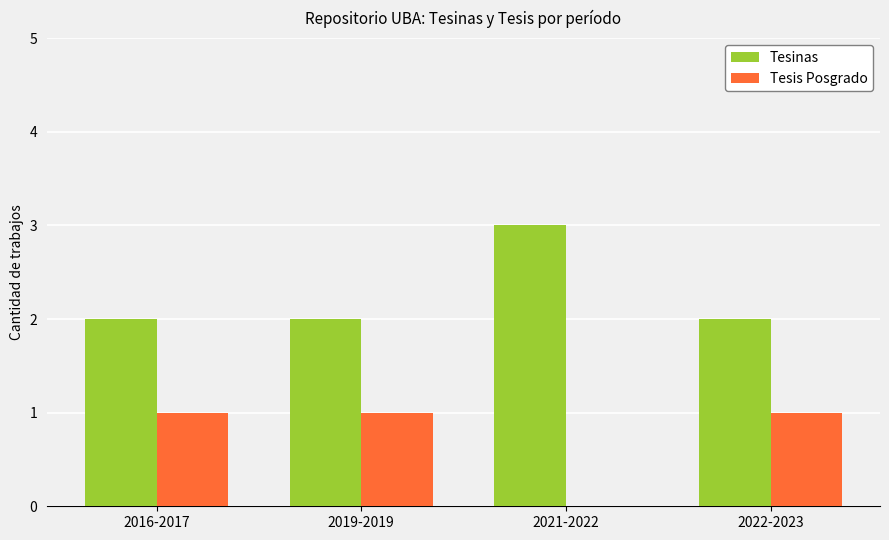

What is the sum of all Tesinas values?

9